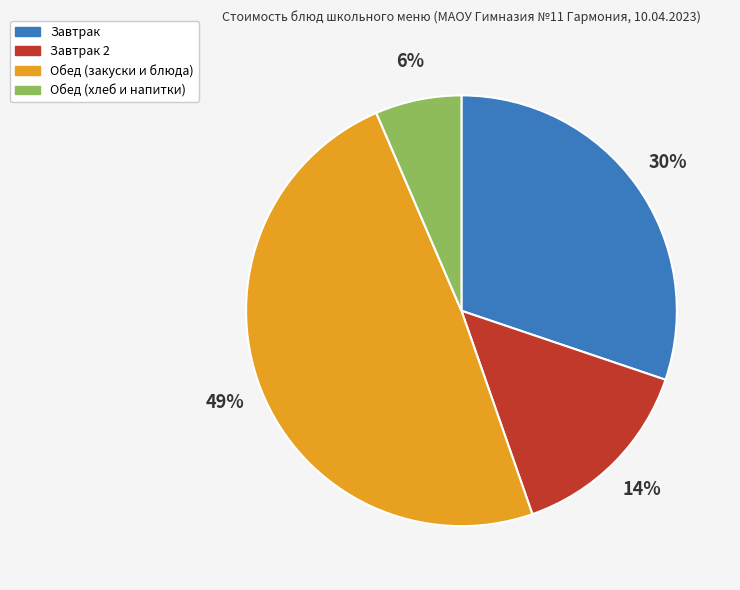

Does any single category account for the majority?

No